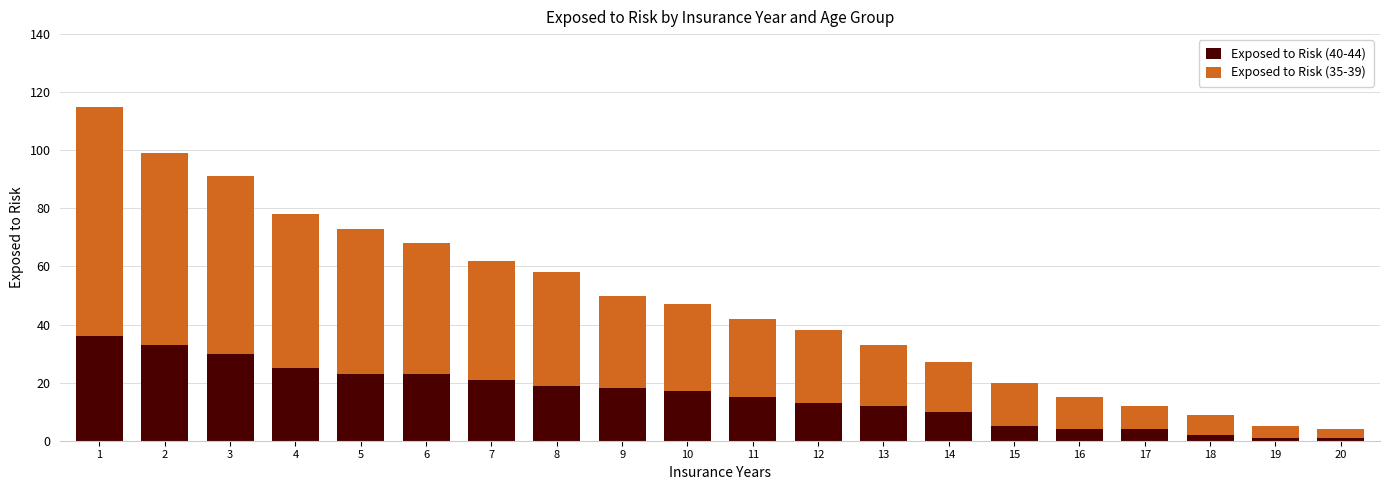

The value of Exposed to Risk (40-44) at 17 is 4. True or false?

True